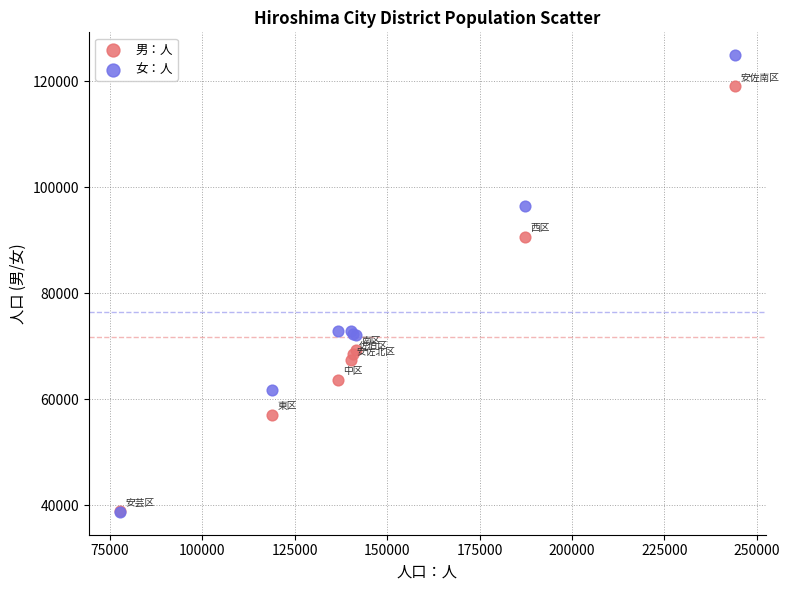

Which series has the largest Y range (max minus min)?

女：人